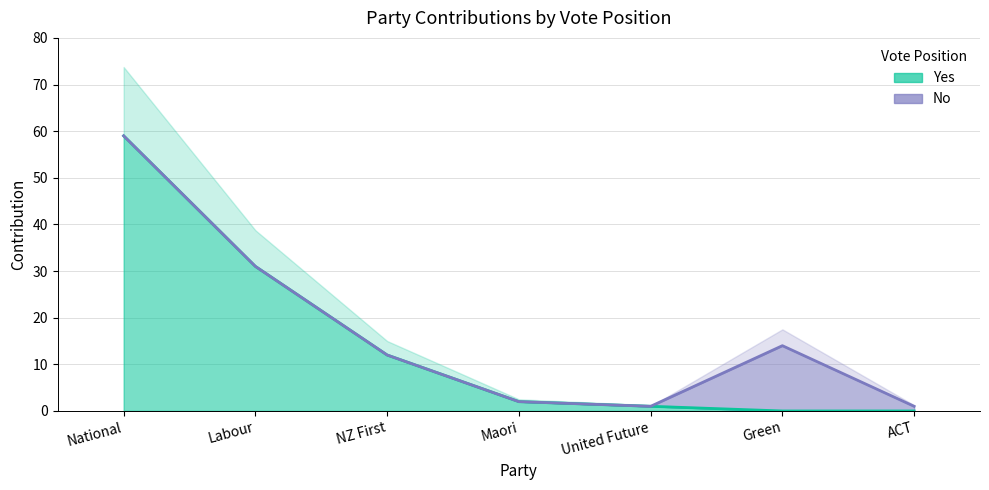

What is the label of the 3rd point from the right?

United Future